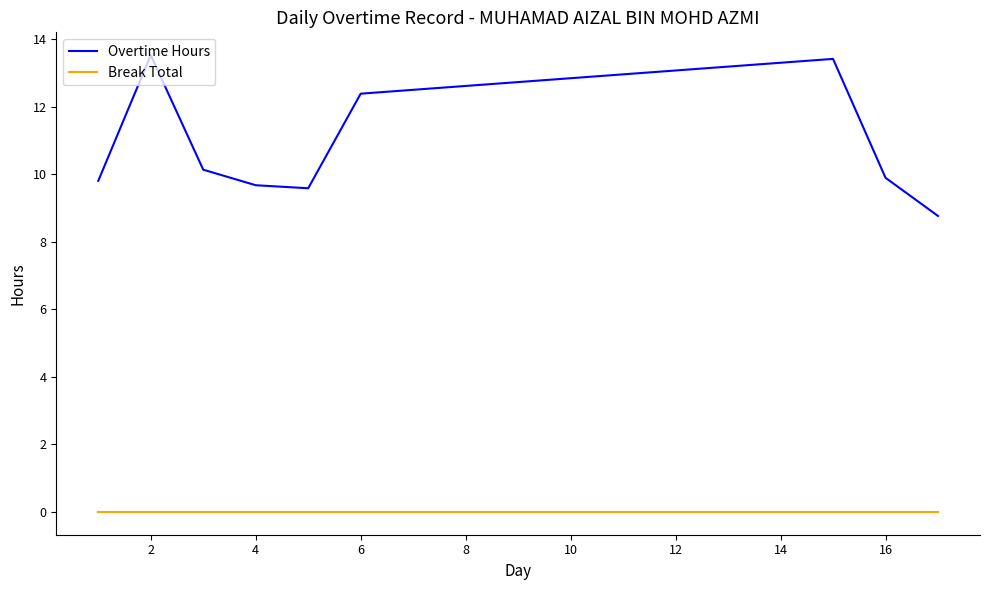

How many categories are shown in the chart?

9